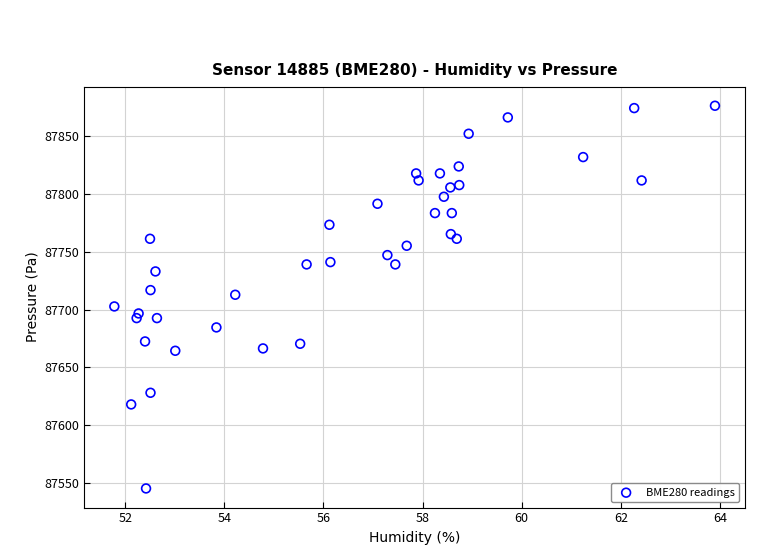

What is the range of X values (max minus min)?

12.1